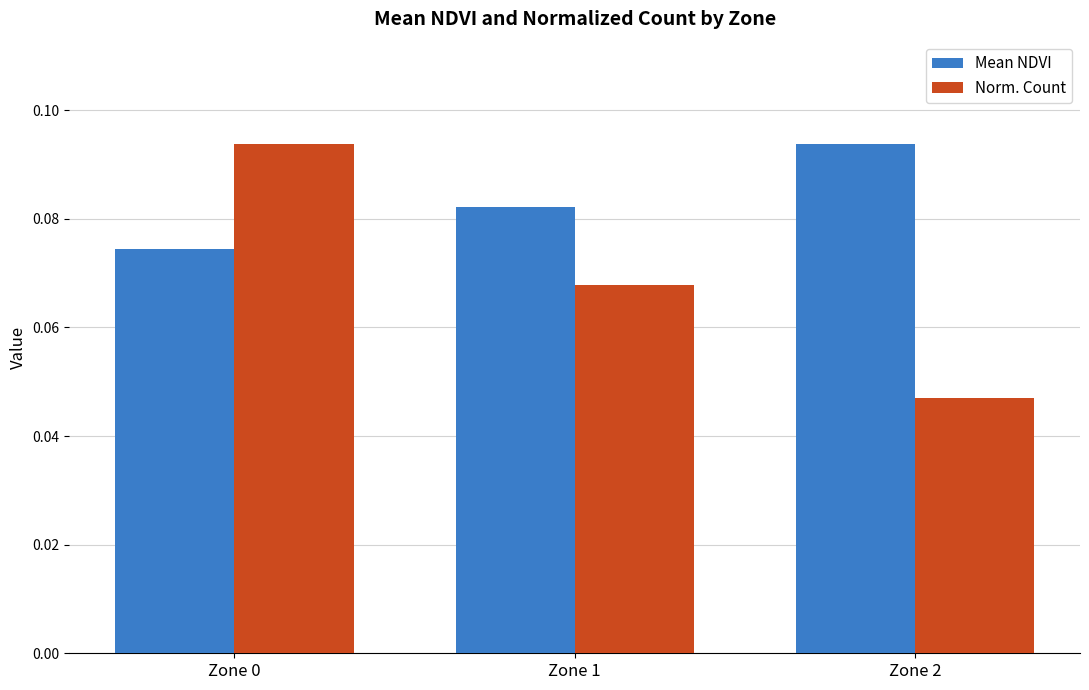

Rank the series at Zone 1 from lowest to highest value.

Norm. Count, Mean NDVI